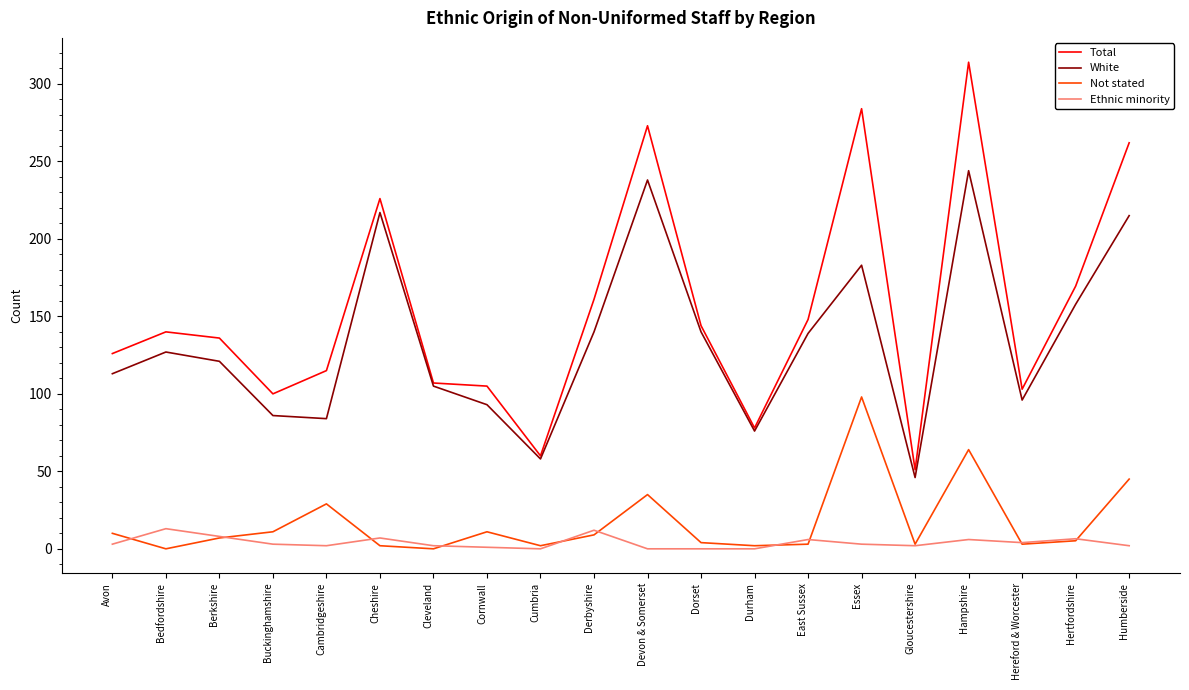

What is the difference between the Ethnic minority values at Cleveland and Essex?

1.0